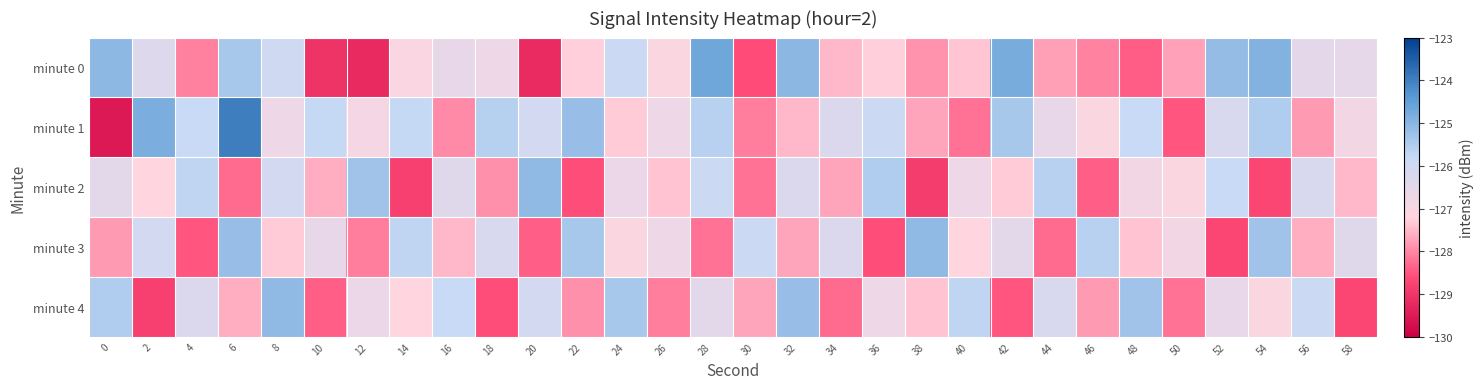

What is the greatest value displayed?

-124.0